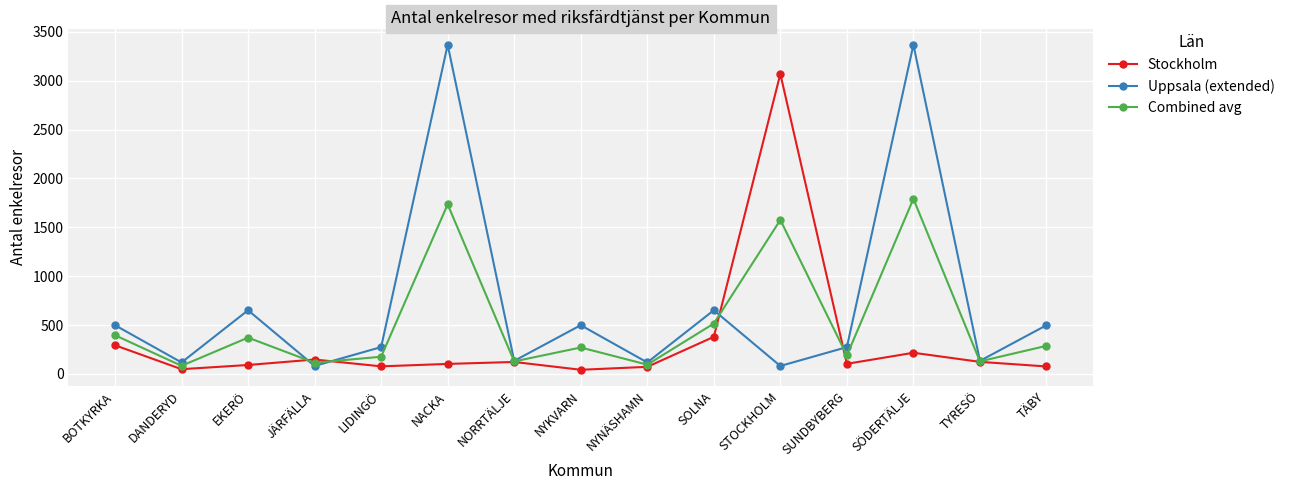

True or false: Stockholm has more than 1 interior local peaks.

True